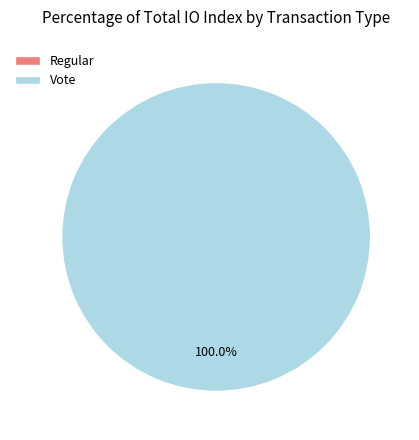

What is the smallest slice in the pie chart?

Regular